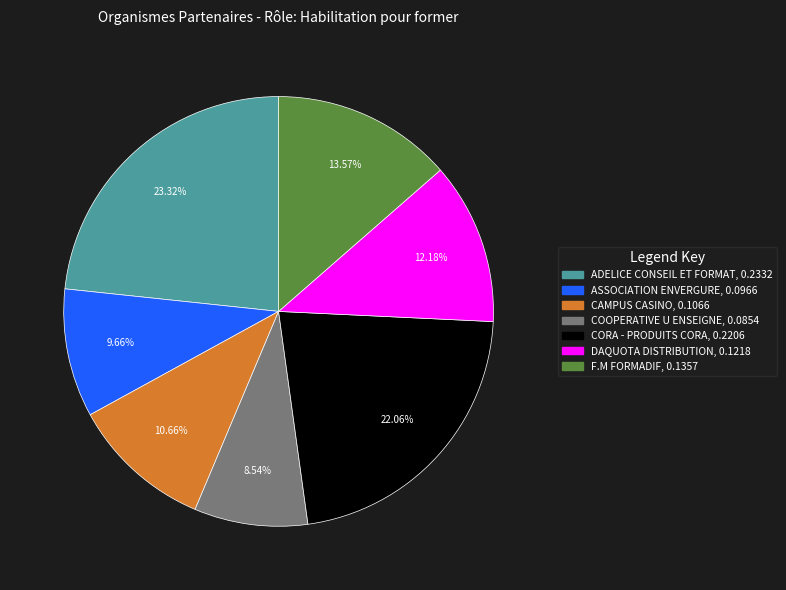

Is there a majority slice in this chart?

No